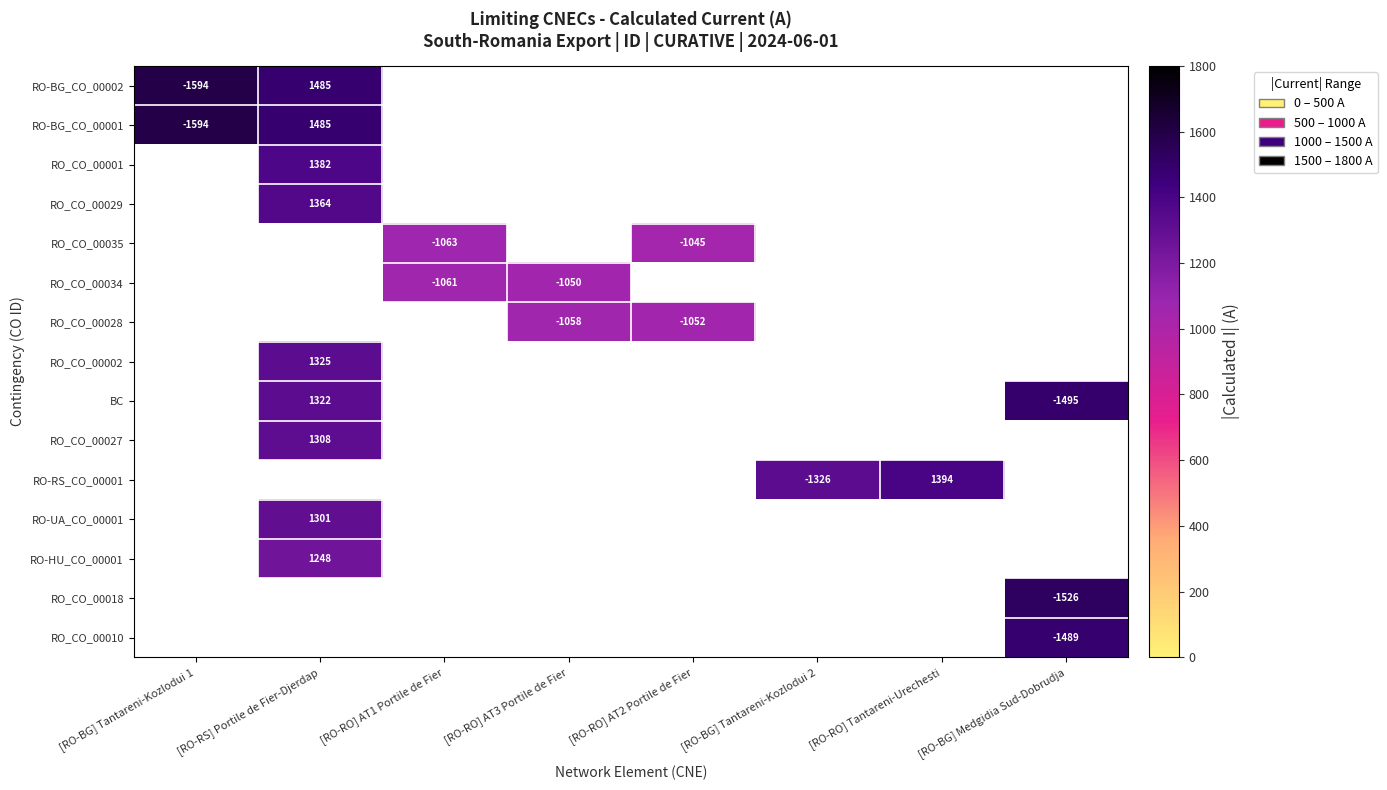

At how many categories does at least one series exceed 1550?

1